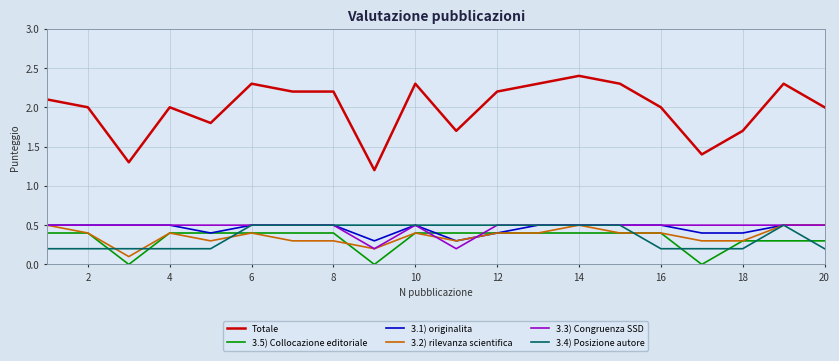

Which series has the widest spread of values?

Totale